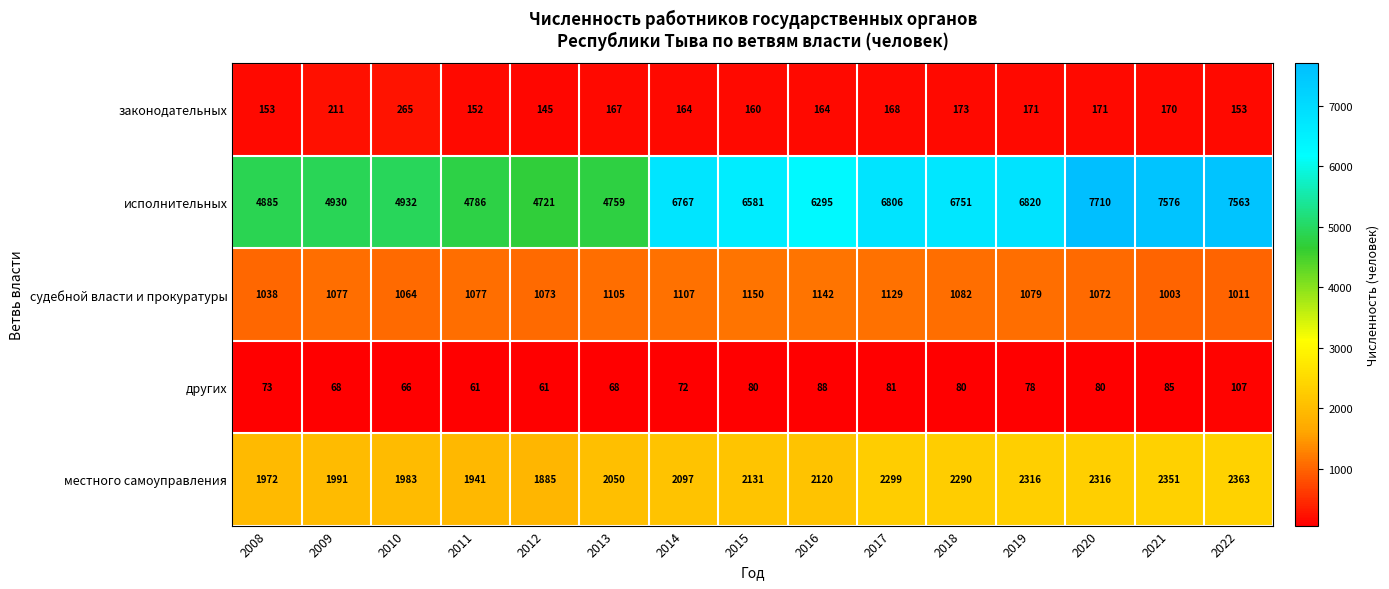

Between 2009 and 2013, which series saw the biggest shift?

исполнительных